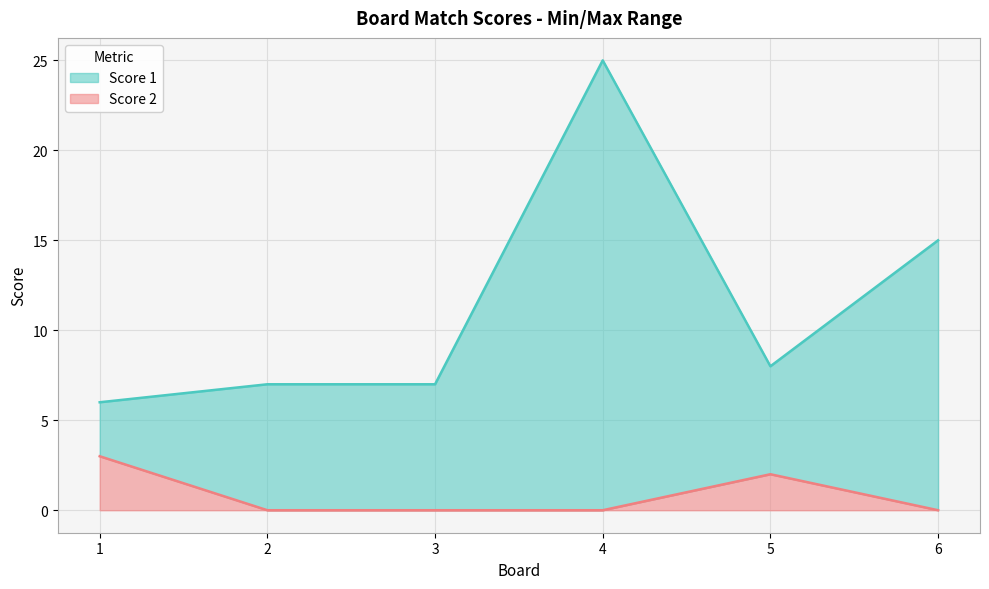

At which category does Score 1 reach its first local valley?

5